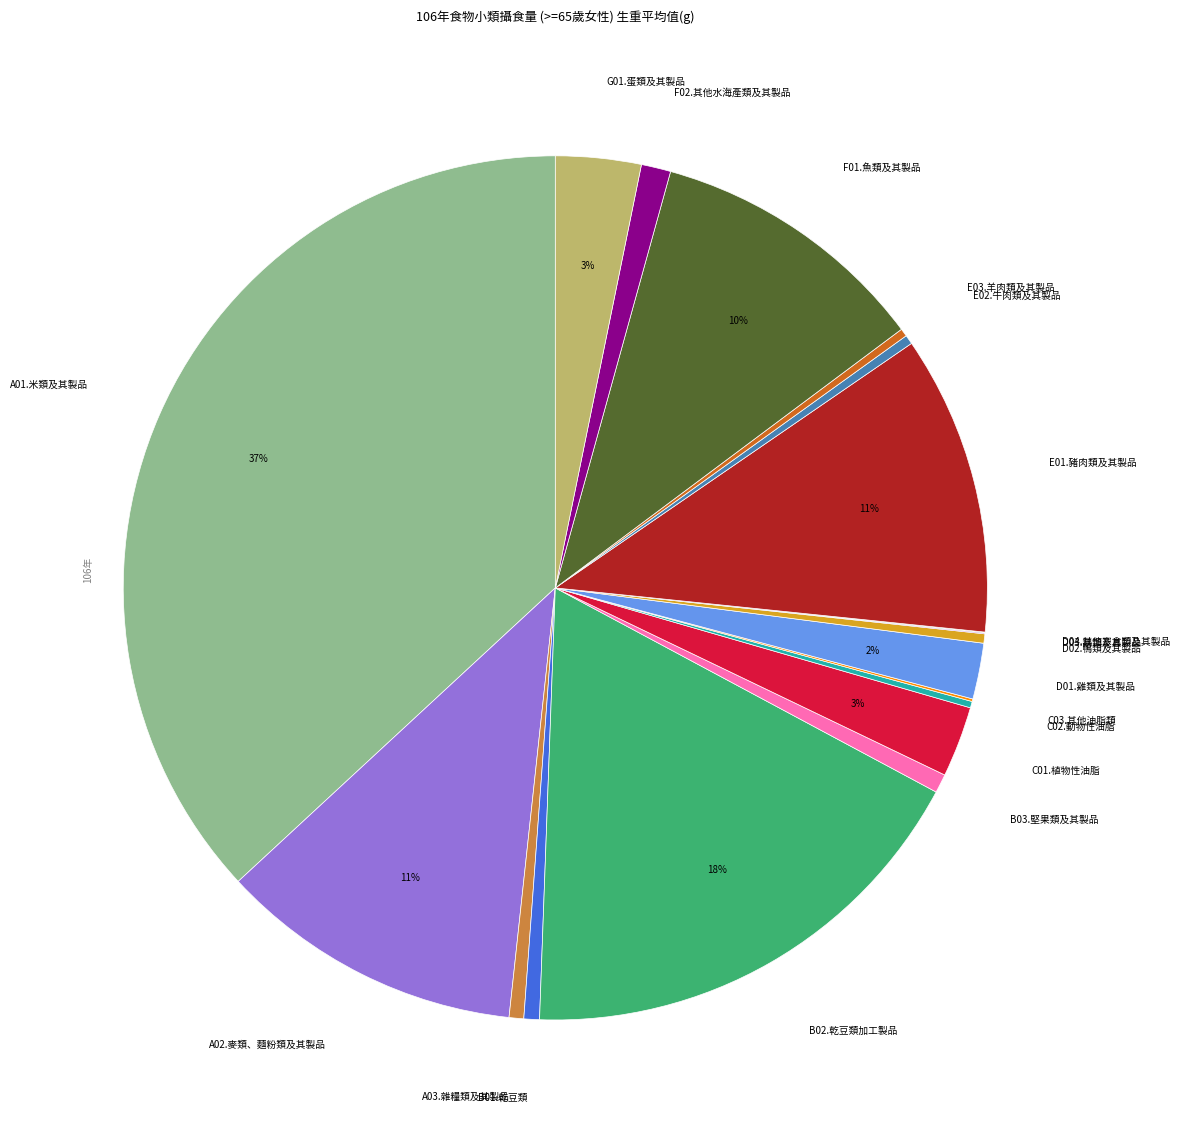

The A03.雜糧類及其製品 slice represents 11% of the pie. True or false?

False